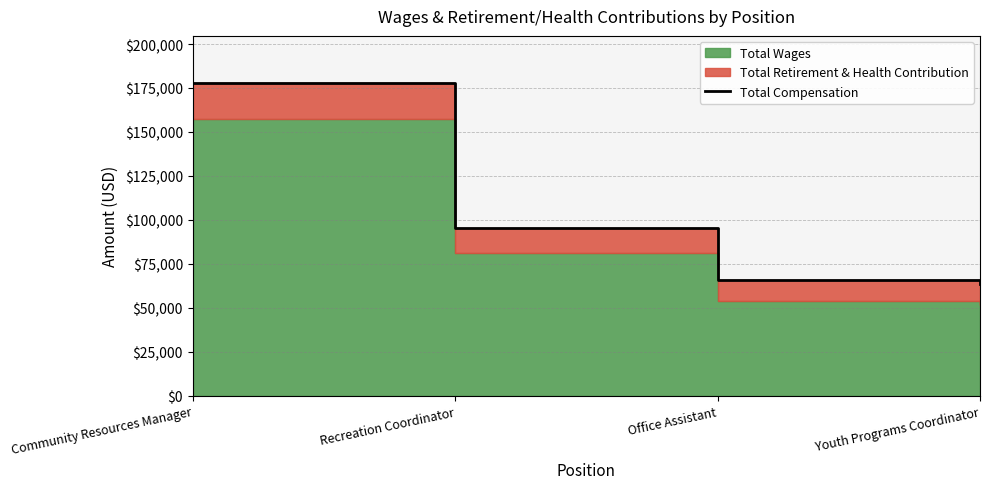

What is the difference between the maximum and minimum values?

114155